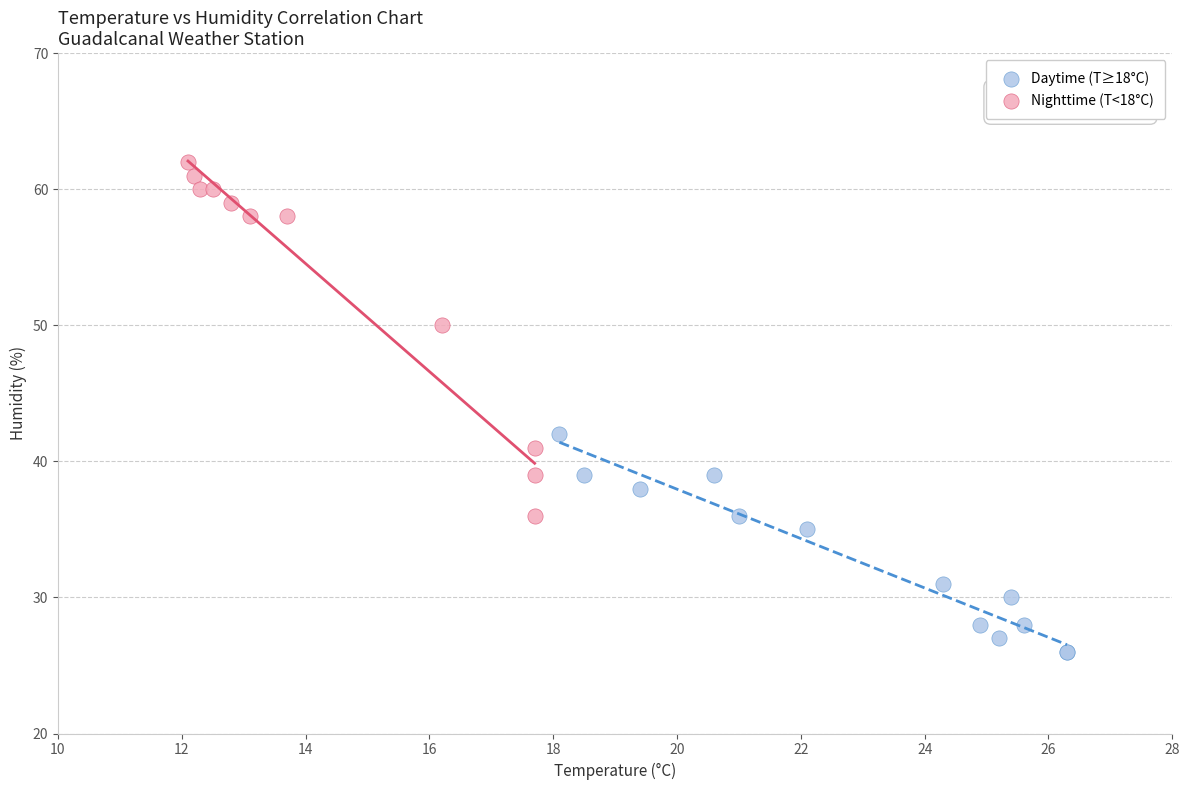

What are all the series names shown in the legend?

Daytime (T≥18°C), Nighttime (T<18°C)